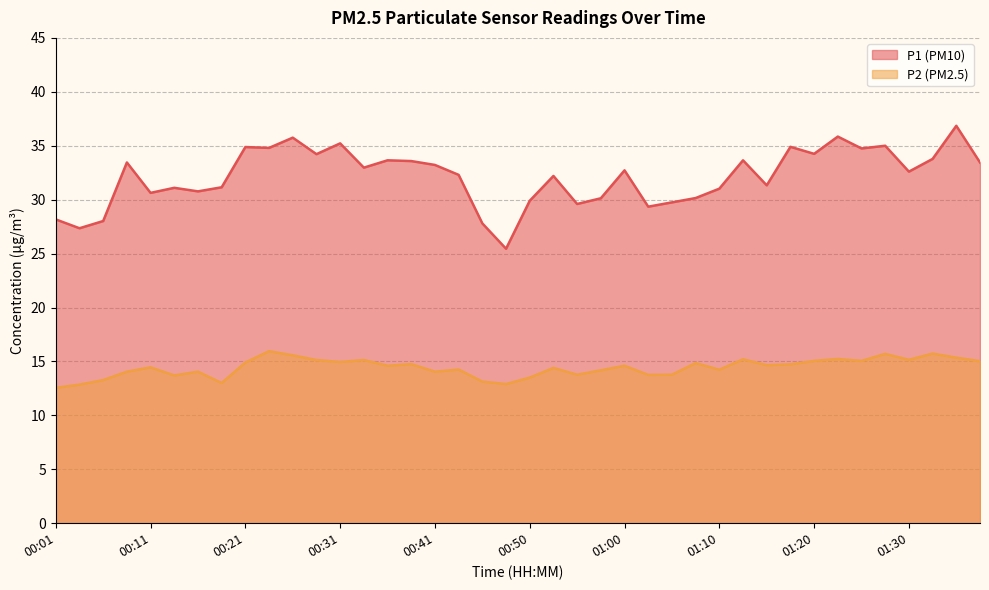

What is the difference between the highest and lowest values at 00:21?

20.0